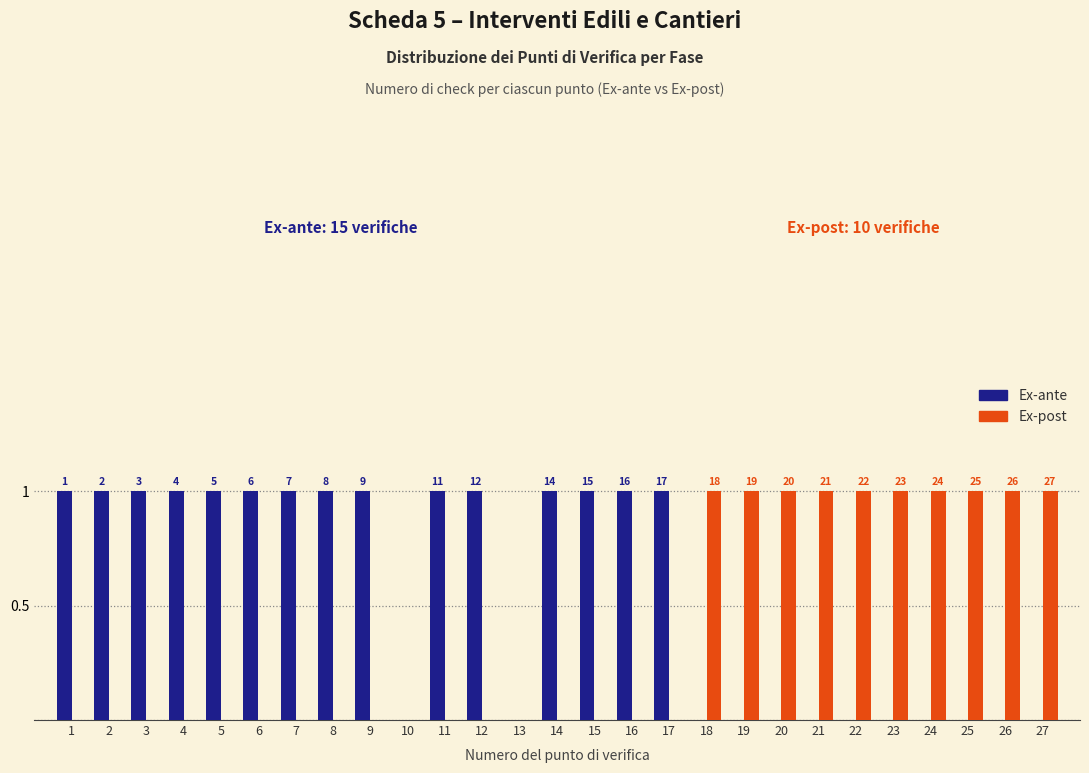

Is the value of Ex-post at 20 greater than the value of Ex-ante at 10?

Yes